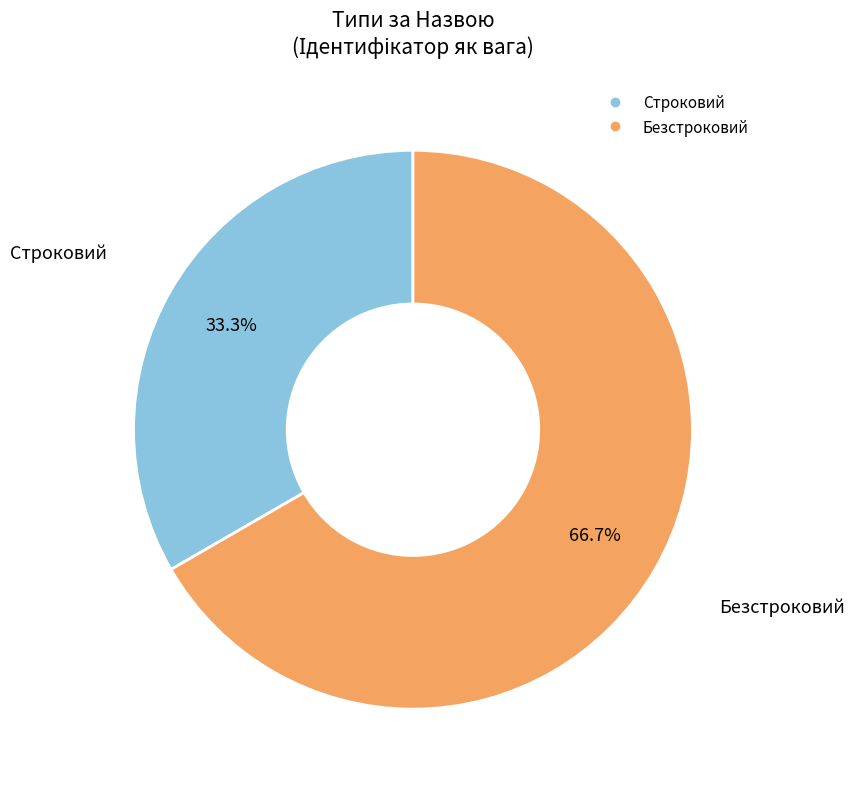

What portion of the pie excludes Безстроковий?

33.3%